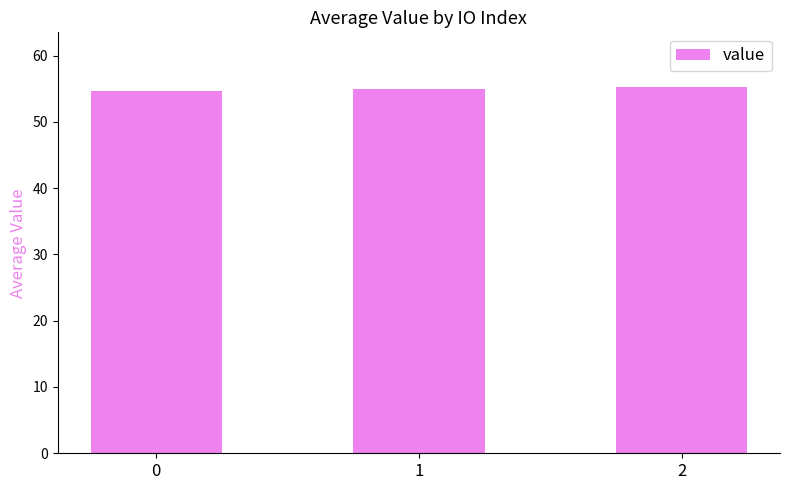

What is the difference between the second highest and minimum values?

0.3